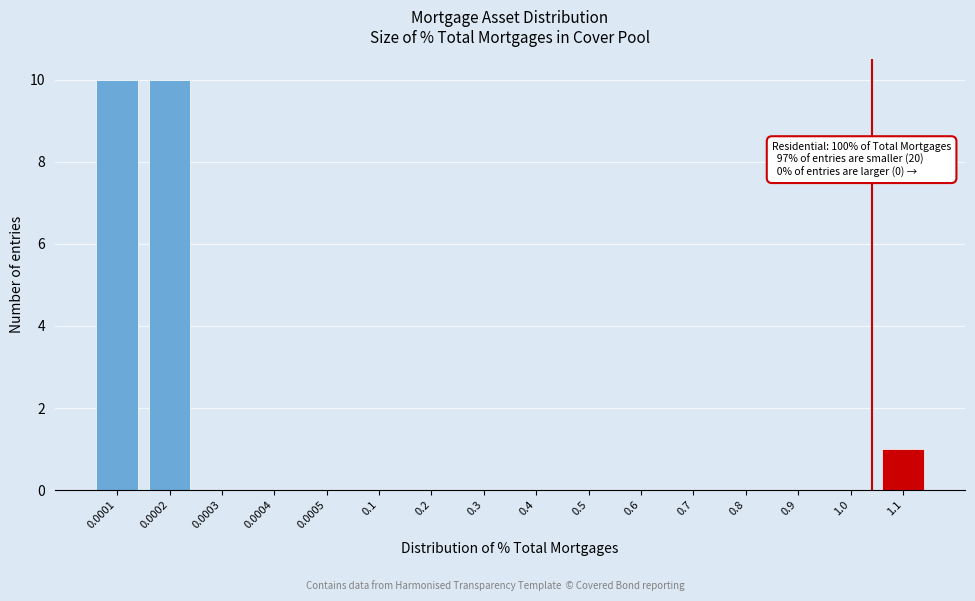

Reading left to right, what are all the values shown in this chart?

0.0001=10	0.0002=10	0.0003=0	0.0004=0	0.0005=0	0.1=0	0.2=0	0.3=0	0.4=0	0.5=0	0.6=0	0.7=0	0.8=0	0.9=0	1.0=0	1.1=1